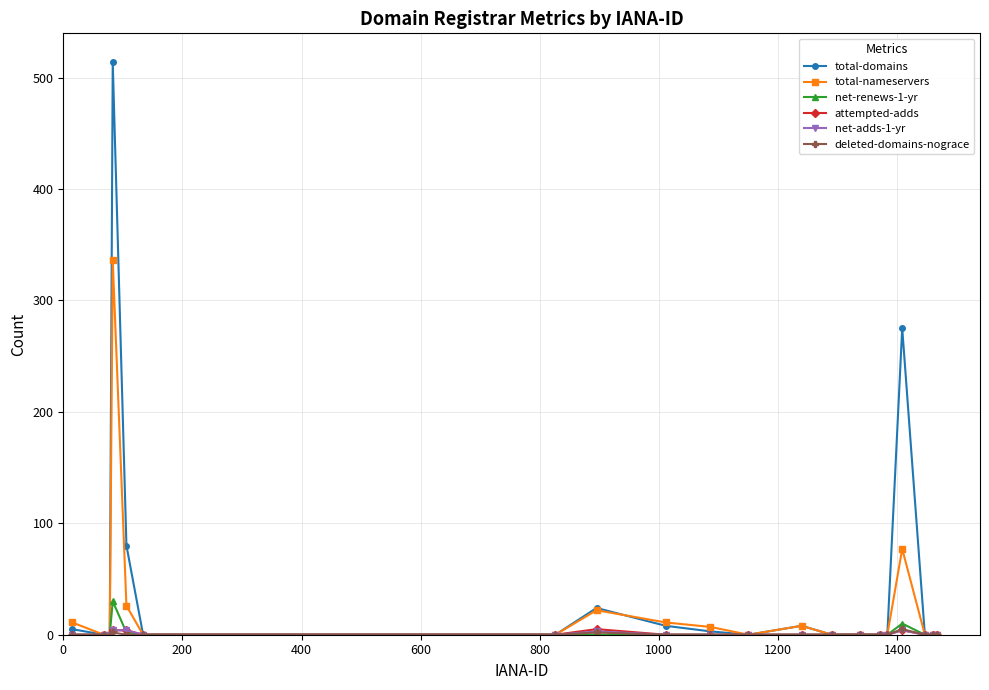

Which series has the widest spread of values?

total-domains